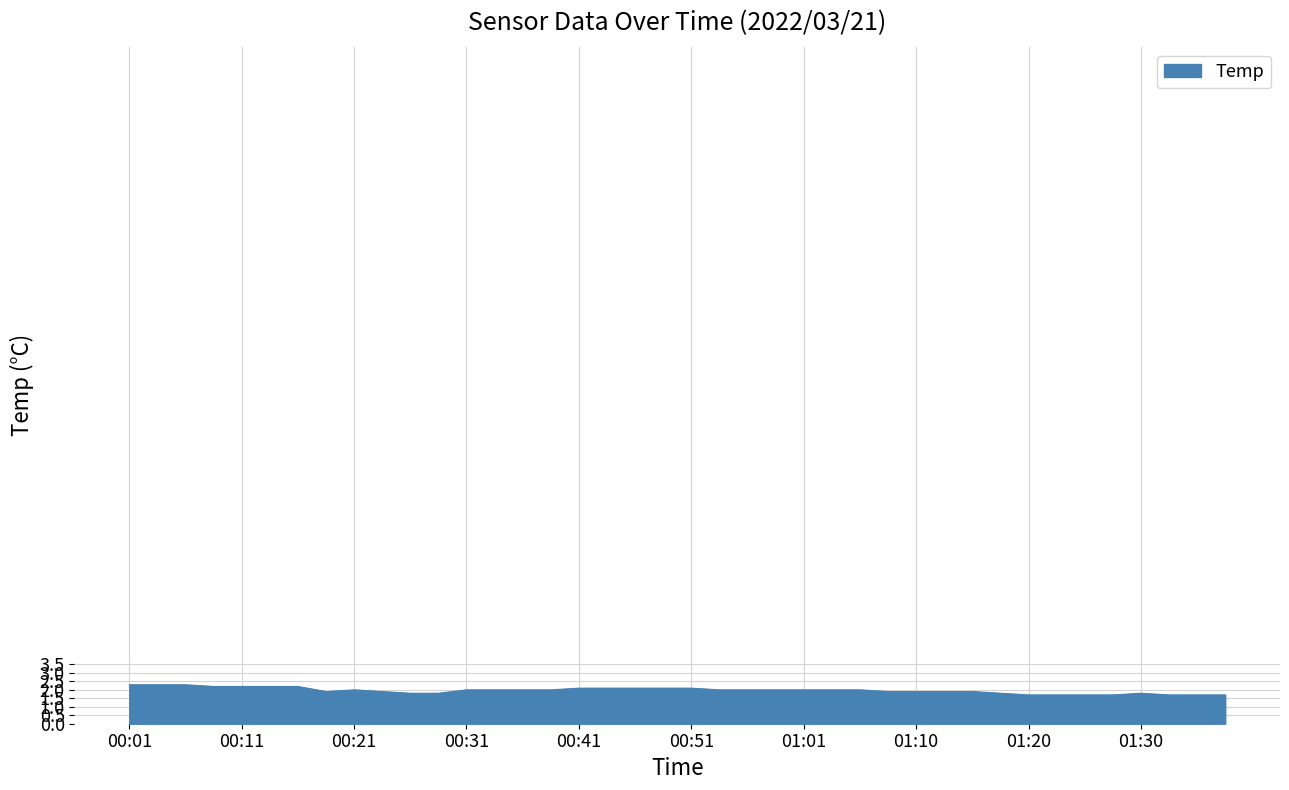

What is the greatest value displayed?

2.3